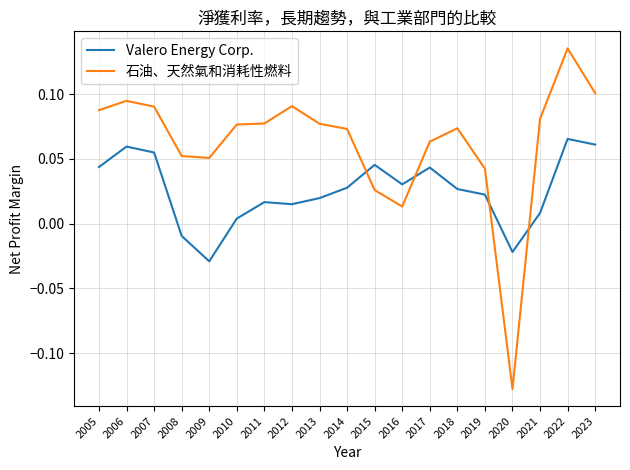

At how many categories does at least one series exceed 0?

18